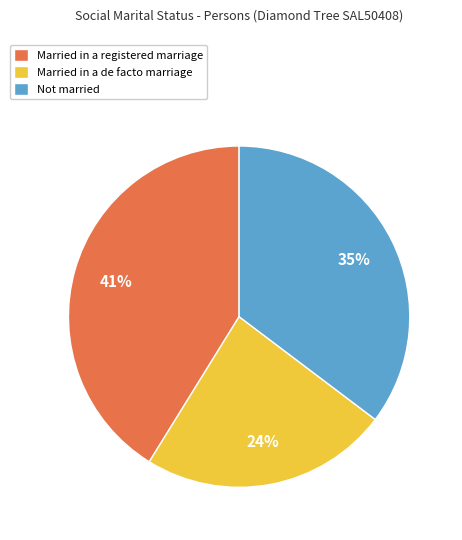

What is the largest slice in the pie chart?

Married in a registered marriage